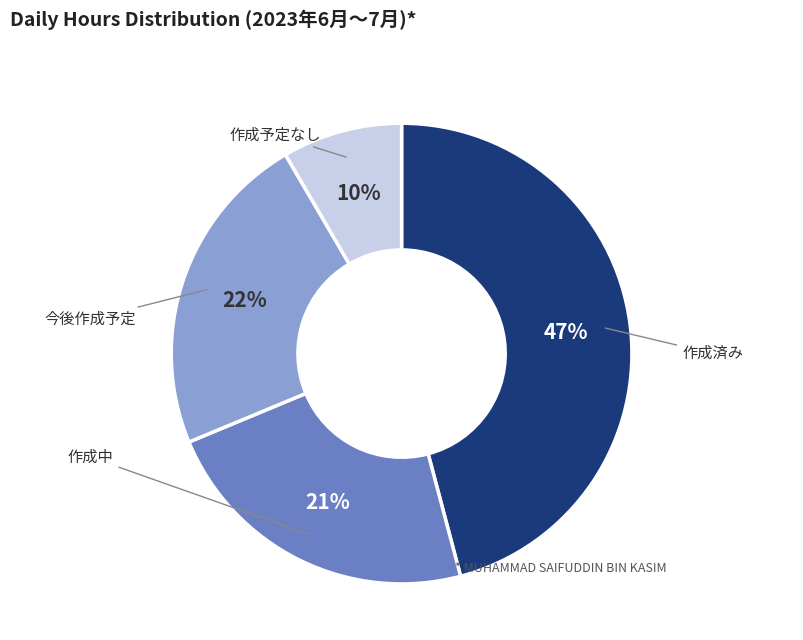

True or false: Fri 7 accounts for 13% of the total.

False